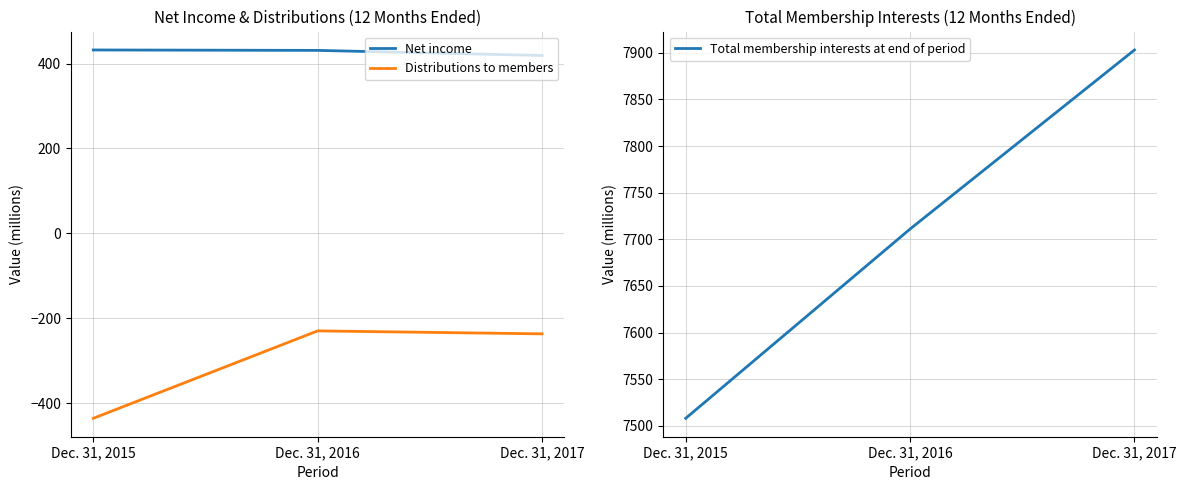

Which series changed the most between Dec. 31, 2015 and Dec. 31, 2016?

Distributions to members